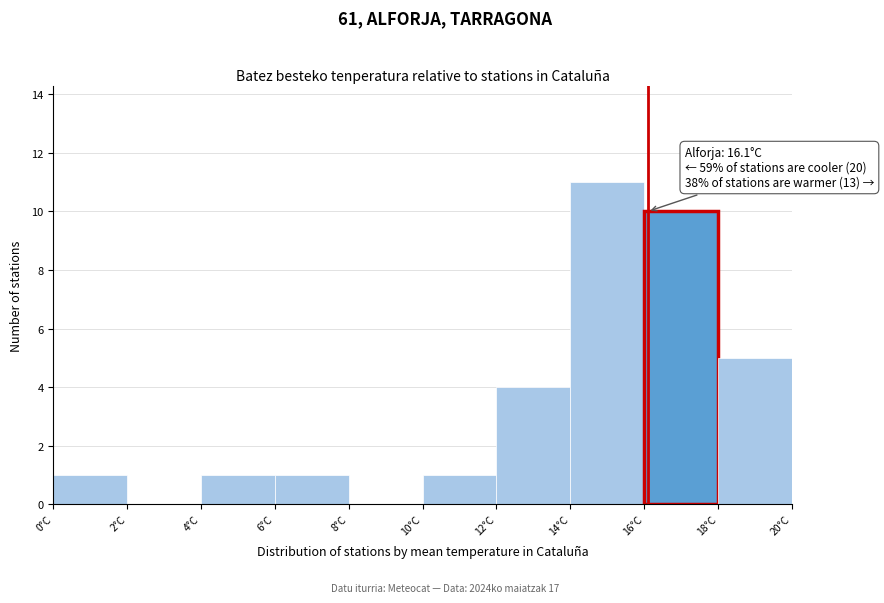

Which range on the x-axis has the tallest bar?

14 to 16